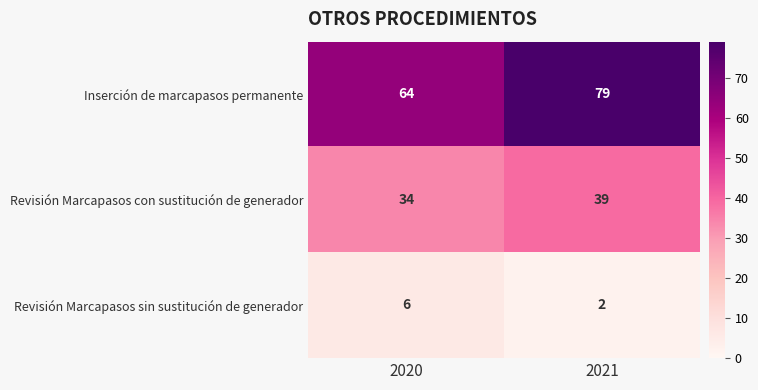

List the series in order of their peak value, lowest first.

Revisión Marcapasos sin sustitución de generador, Revisión Marcapasos con sustitución de generador, Inserción de marcapasos permanente